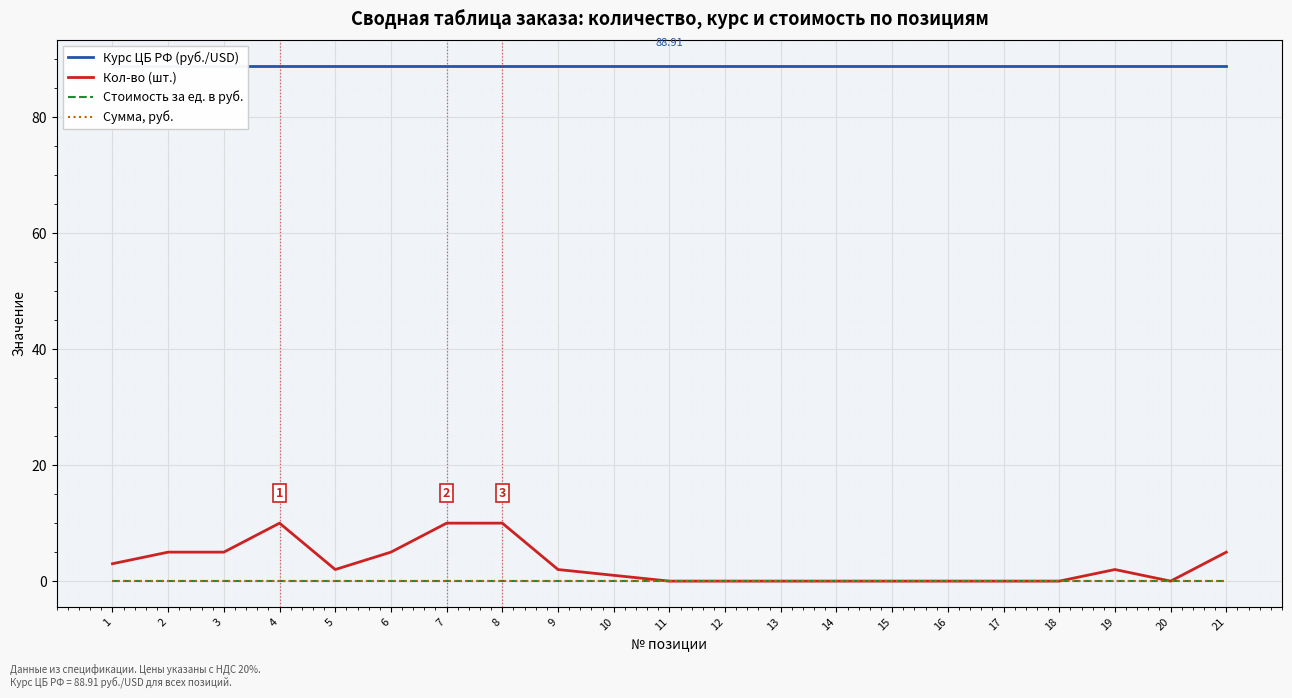

Is this an area chart (filled region under the line)?

No